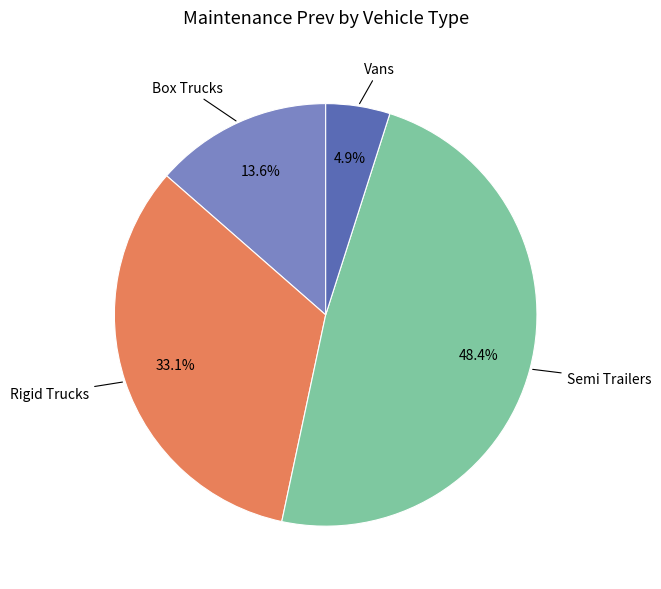

Count the number of slices in the pie.

4